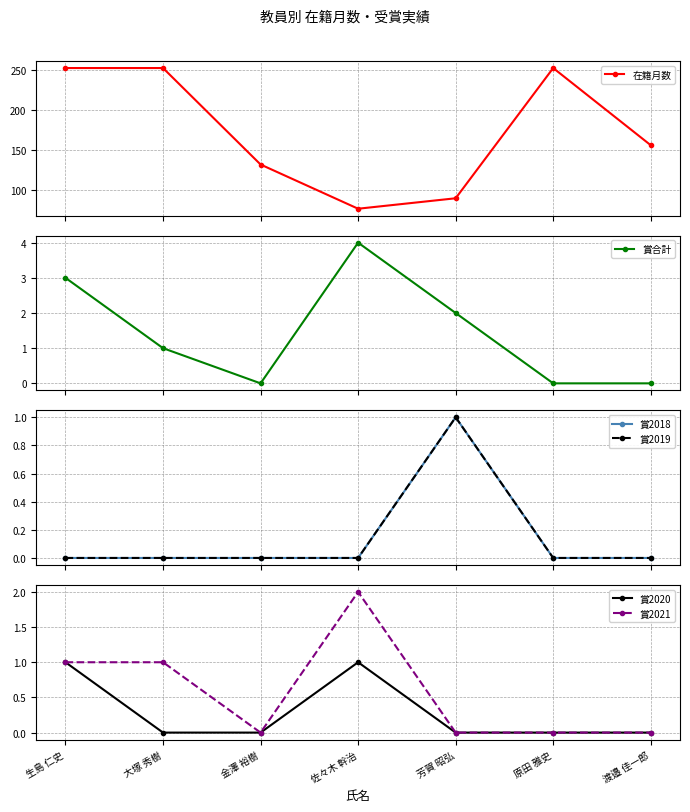

What is the spread (max minus min) of values at 佐々木 幹治?

77